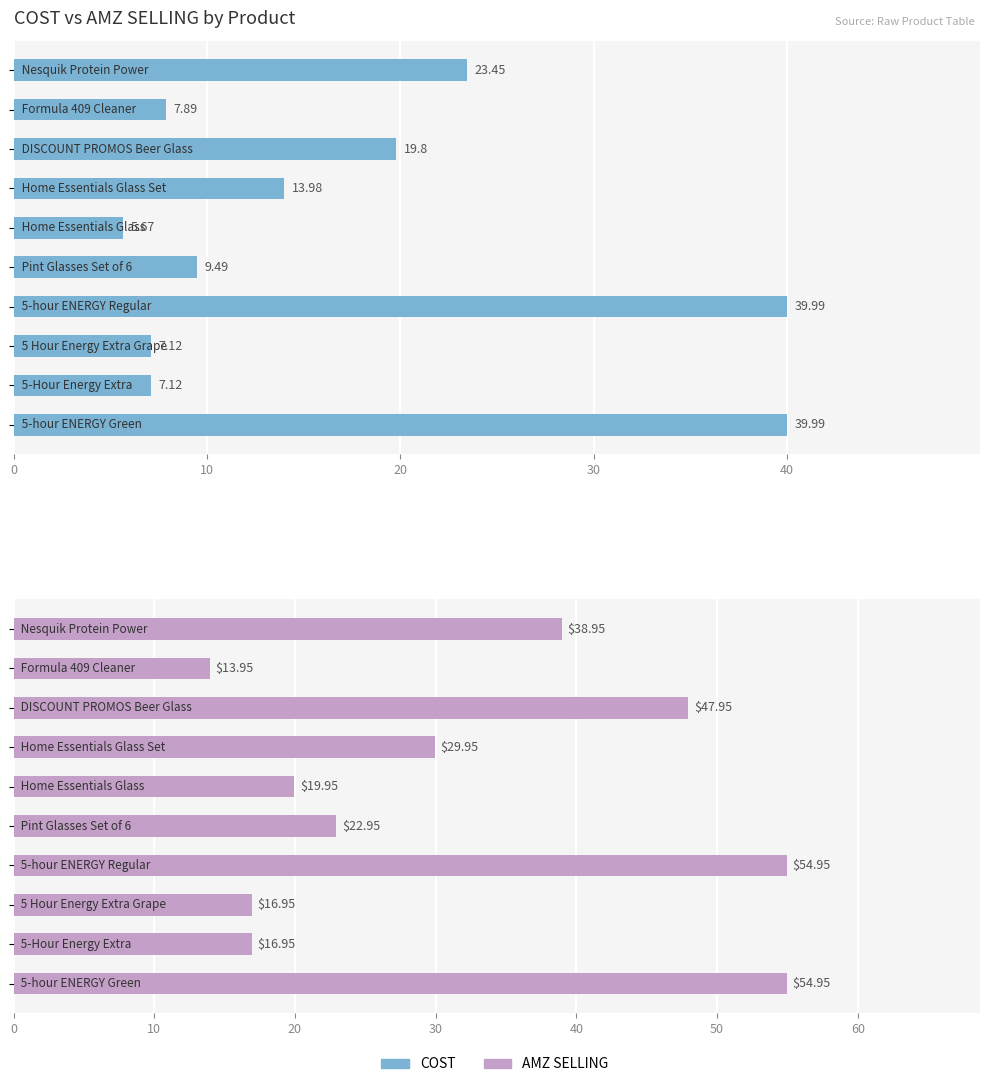

How many data points in AMZ SELLING are above 29?

5